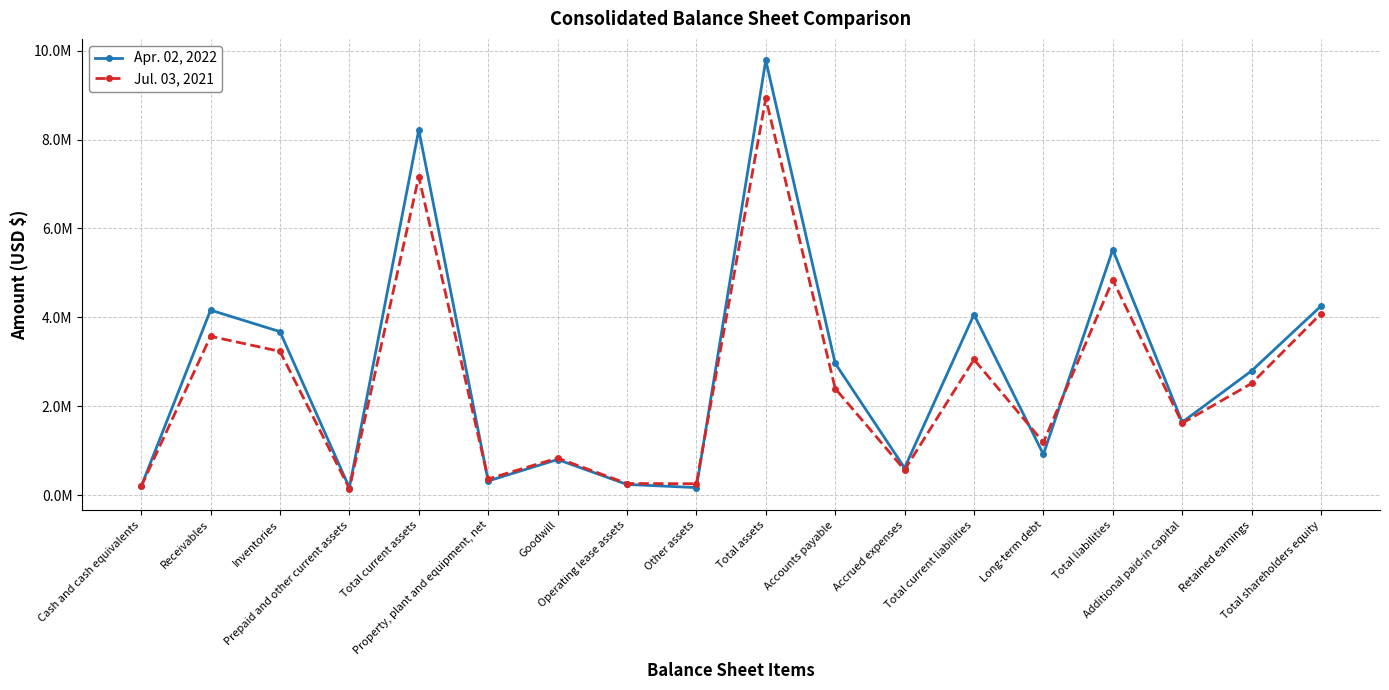

Between Receivables and Additional paid-in capital, which series saw the biggest shift?

Apr. 02, 2022